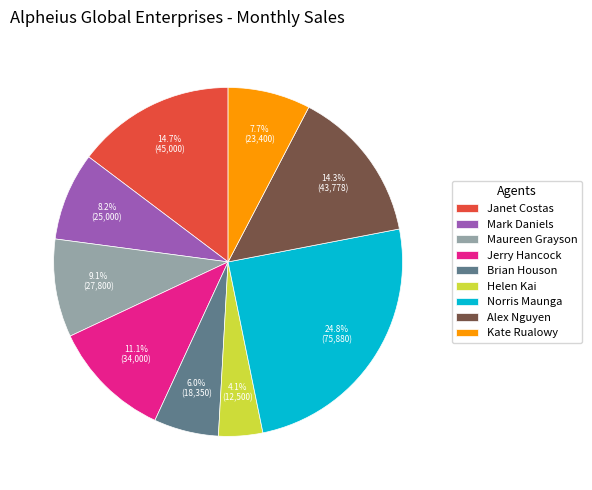

To the nearest percent, what is the difference between the Alex Nguyen and Kate Rualowy slice percentages?

7%